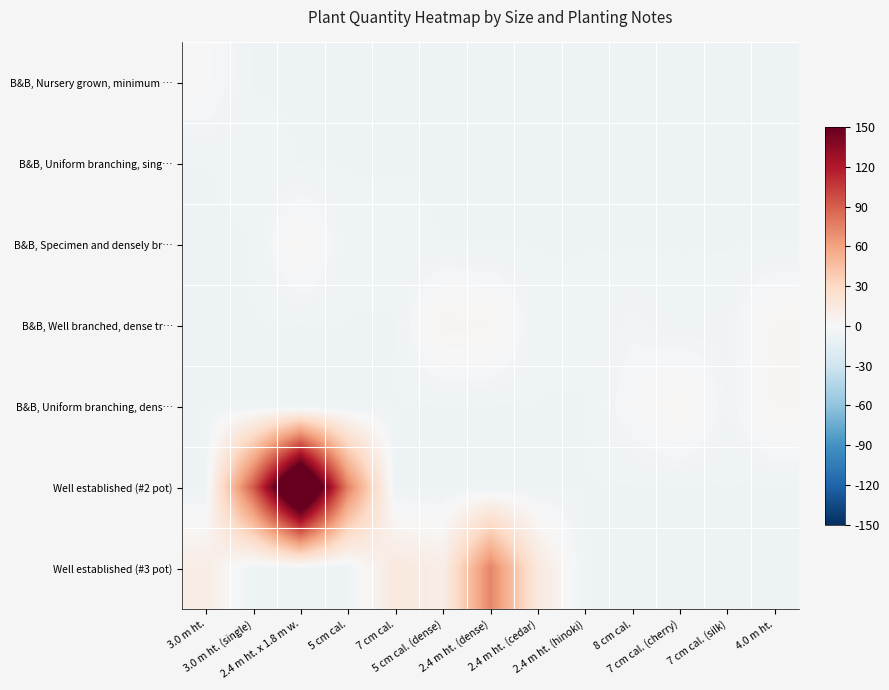

Reading right to left, list all the values displayed in this chart.

B&B, Nursery grown, minimum …: 4.0 m ht.=-7.2	7 cm cal. (silk)=-7.2	7 cm cal. (cherry)=-7.2	8 cm cal.=-7.2	2.4 m ht. (hinoki)=-7.2	2.4 m ht. (cedar)=-7.2	2.4 m ht. (dense)=-7.2	5 cm cal. (dense)=-7.2	7 cm cal.=-7.2	5 cm cal.=-7.2	2.4 m ht. x 1.8 m w.=-7.2	3.0 m ht. (single)=-7.2	3.0 m ht.=-0.2
B&B, Uniform branching, sing…: 4.0 m ht.=-7.2	7 cm cal. (silk)=-7.2	7 cm cal. (cherry)=-7.2	8 cm cal.=-7.2	2.4 m ht. (hinoki)=-7.2	2.4 m ht. (cedar)=-7.2	2.4 m ht. (dense)=-7.2	5 cm cal. (dense)=-7.2	7 cm cal.=-7.2	5 cm cal.=-7.2	2.4 m ht. x 1.8 m w.=-7.2	3.0 m ht. (single)=-6.2	3.0 m ht.=-7.2
B&B, Specimen and densely br…: 4.0 m ht.=-7.2	7 cm cal. (silk)=-7.2	7 cm cal. (cherry)=-7.2	8 cm cal.=-7.2	2.4 m ht. (hinoki)=-7.2	2.4 m ht. (cedar)=-7.2	2.4 m ht. (dense)=-7.2	5 cm cal. (dense)=-7.2	7 cm cal.=-6.2	5 cm cal.=-6.2	2.4 m ht. x 1.8 m w.=2.8	3.0 m ht. (single)=-7.2	3.0 m ht.=-7.2
B&B, Well branched, dense tr…: 4.0 m ht.=3.8	7 cm cal. (silk)=-5.2	7 cm cal. (cherry)=-6.2	8 cm cal.=-4.2	2.4 m ht. (hinoki)=-6.2	2.4 m ht. (cedar)=-6.2	2.4 m ht. (dense)=3.8	5 cm cal. (dense)=4.8	7 cm cal.=-7.2	5 cm cal.=-7.2	2.4 m ht. x 1.8 m w.=-7.2	3.0 m ht. (single)=-7.2	3.0 m ht.=-7.2
B&B, Uniform branching, dens…: 4.0 m ht.=3.8	7 cm cal. (silk)=-5.2	7 cm cal. (cherry)=3.8	8 cm cal.=-1.2	2.4 m ht. (hinoki)=-7.2	2.4 m ht. (cedar)=-7.2	2.4 m ht. (dense)=-7.2	5 cm cal. (dense)=-7.2	7 cm cal.=-7.2	5 cm cal.=-7.2	2.4 m ht. x 1.8 m w.=-7.2	3.0 m ht. (single)=-7.2	3.0 m ht.=-7.2
Well established (#2 pot): 4.0 m ht.=-7.2	7 cm cal. (silk)=-7.2	7 cm cal. (cherry)=-7.2	8 cm cal.=-7.2	2.4 m ht. (hinoki)=-7.2	2.4 m ht. (cedar)=-7.2	2.4 m ht. (dense)=-7.2	5 cm cal. (dense)=-7.2	7 cm cal.=-7.2	5 cm cal.=74.8	2.4 m ht. x 1.8 m w.=215.8	3.0 m ht. (single)=90.8	3.0 m ht.=-7.2
Well established (#3 pot): 4.0 m ht.=-7.2	7 cm cal. (silk)=-7.2	7 cm cal. (cherry)=-7.2	8 cm cal.=-7.2	2.4 m ht. (hinoki)=-7.2	2.4 m ht. (cedar)=14.8	2.4 m ht. (dense)=73.8	5 cm cal. (dense)=9.8	7 cm cal.=15.8	5 cm cal.=-7.2	2.4 m ht. x 1.8 m w.=-7.2	3.0 m ht. (single)=-7.2	3.0 m ht.=10.8